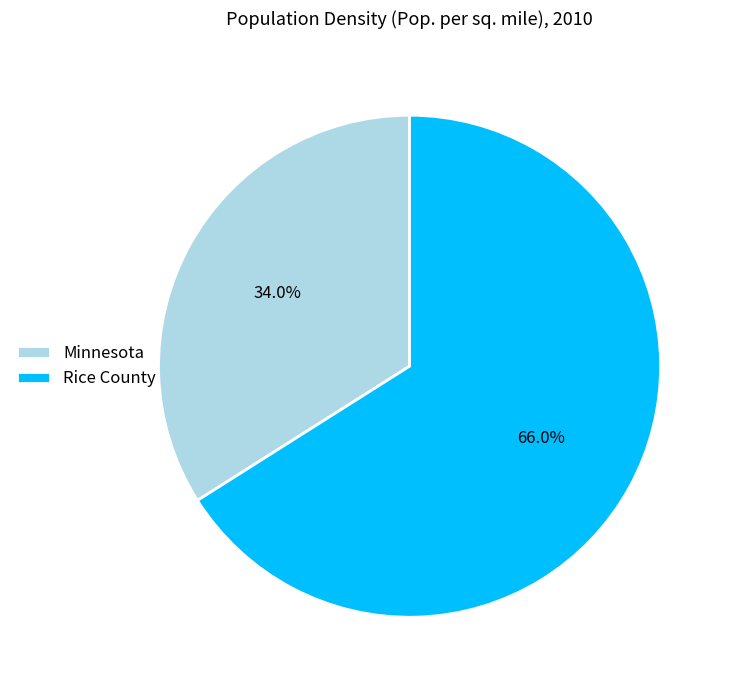

To the nearest percent, what is the difference between the Rice County and Minnesota slice percentages?

32%